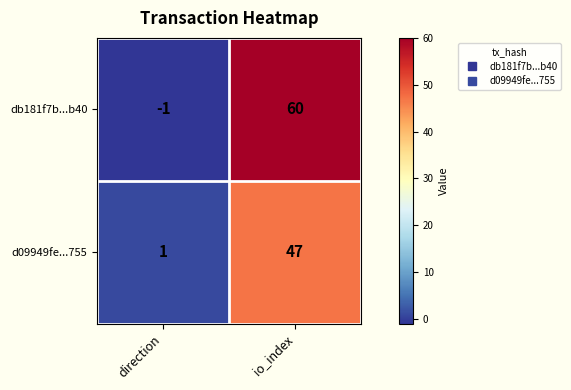

What is the sum of all d09949fe...755 values?

48